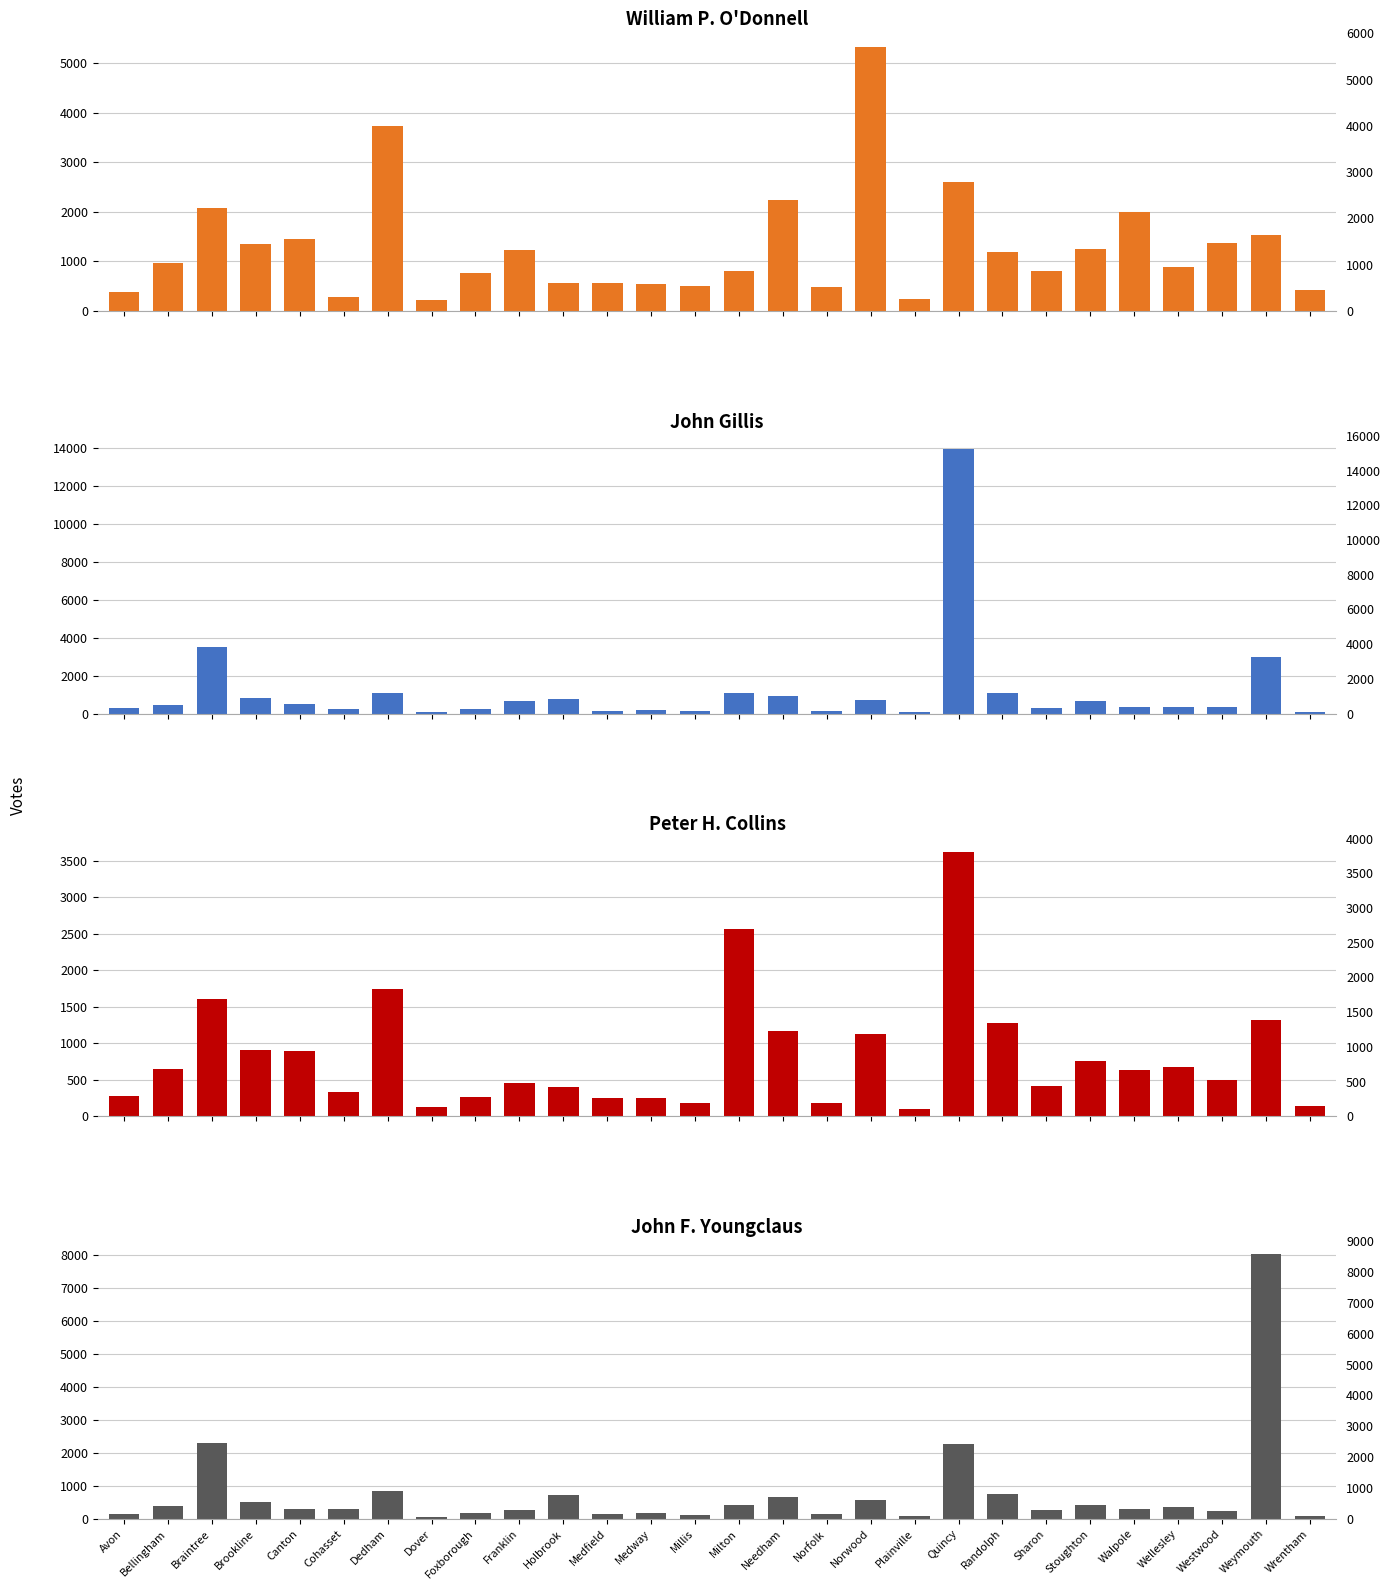

List the series in order of their peak value, lowest first.

Peter H. Collins, William P. O'Donnell, John F. Youngclaus, John Gillis